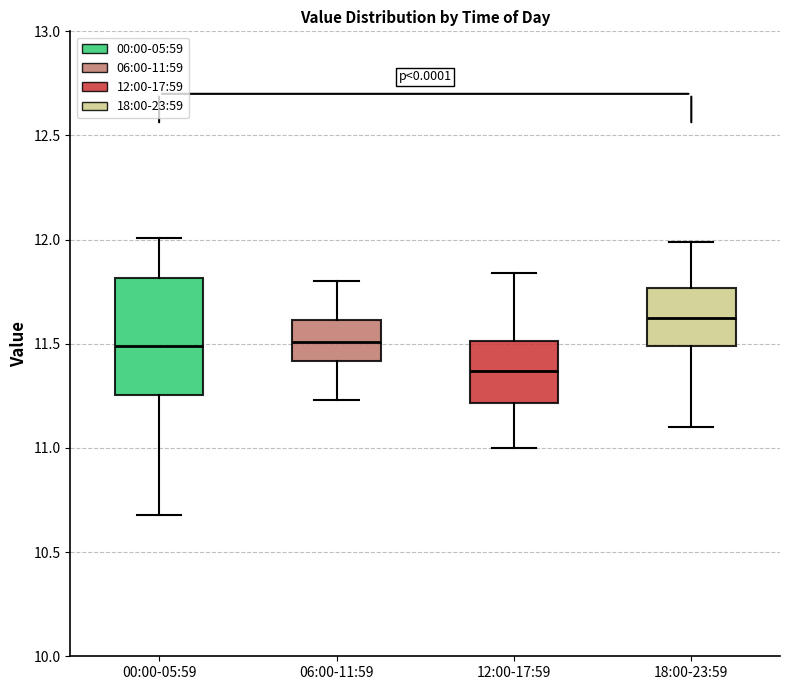

Which box has the highest median line?

18:00-23:59